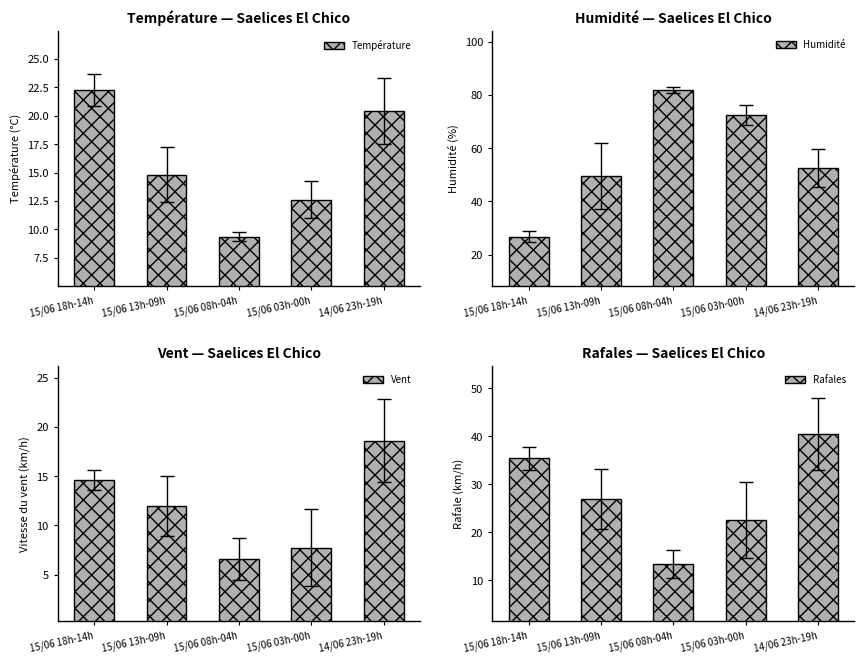

True or false: Vent has a value of 2.8 at 15/06 08h-04h.

False